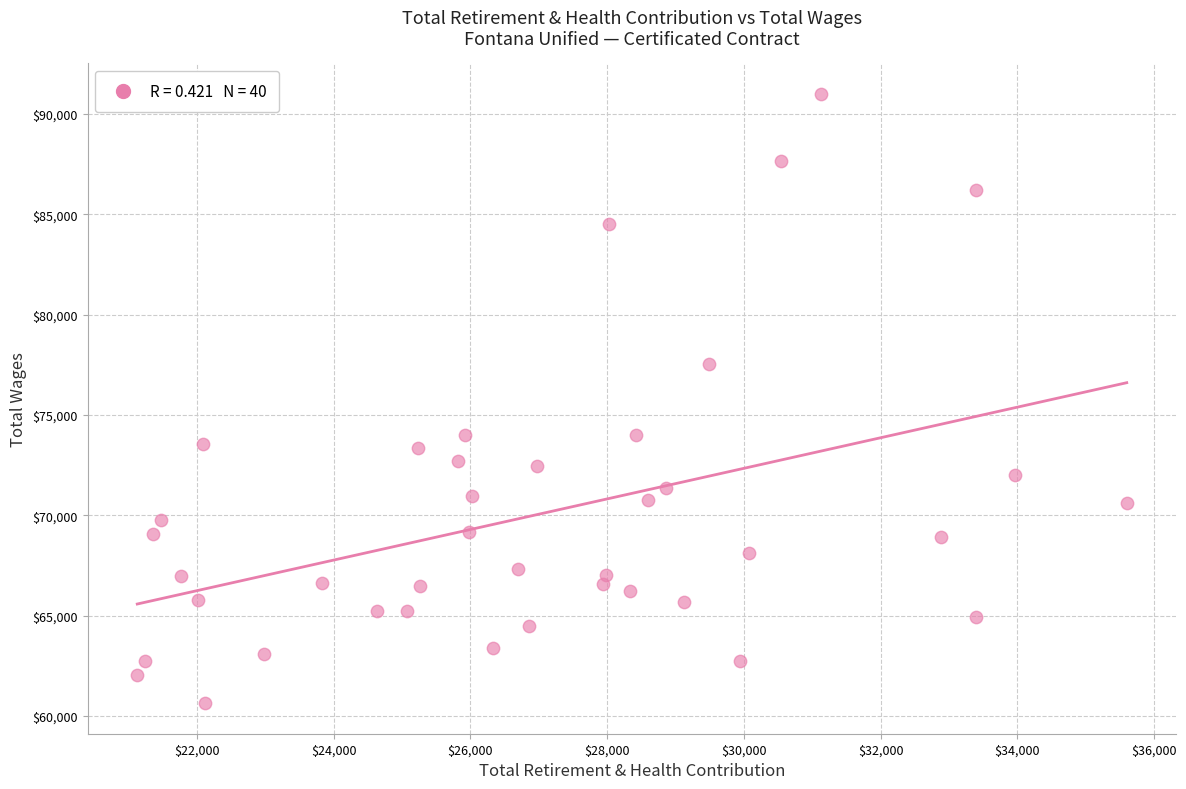

What is the range of X values (max minus min)?

14475